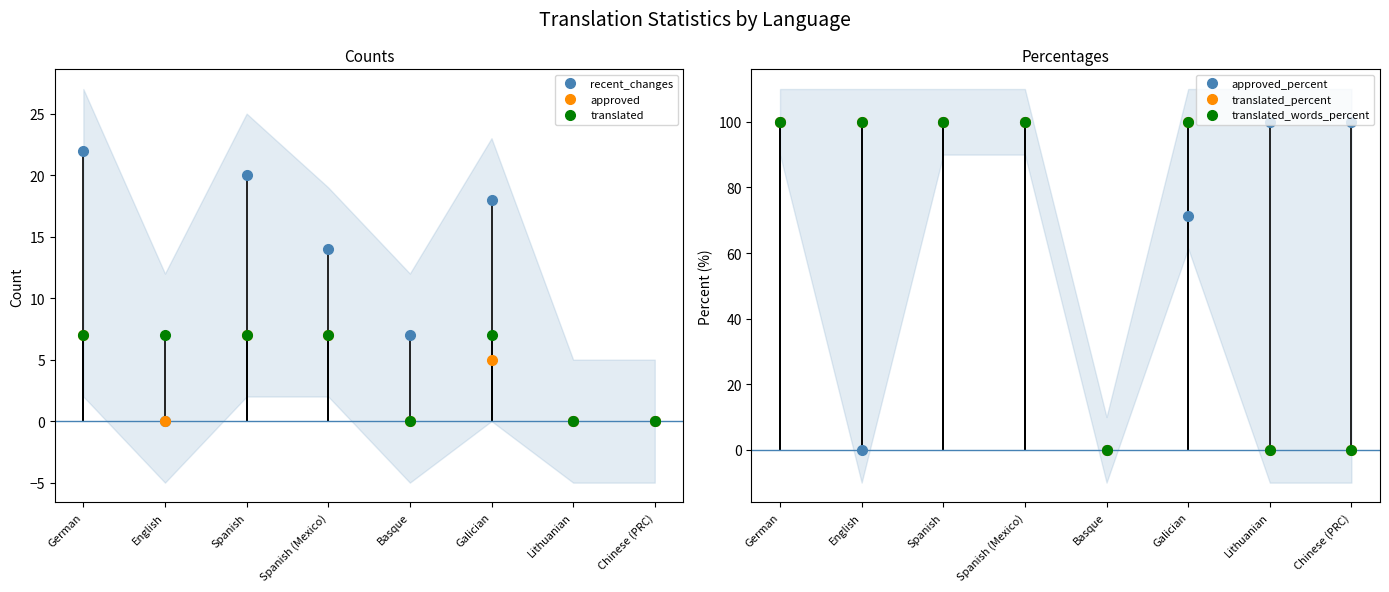

How many series are shown in this chart?

6